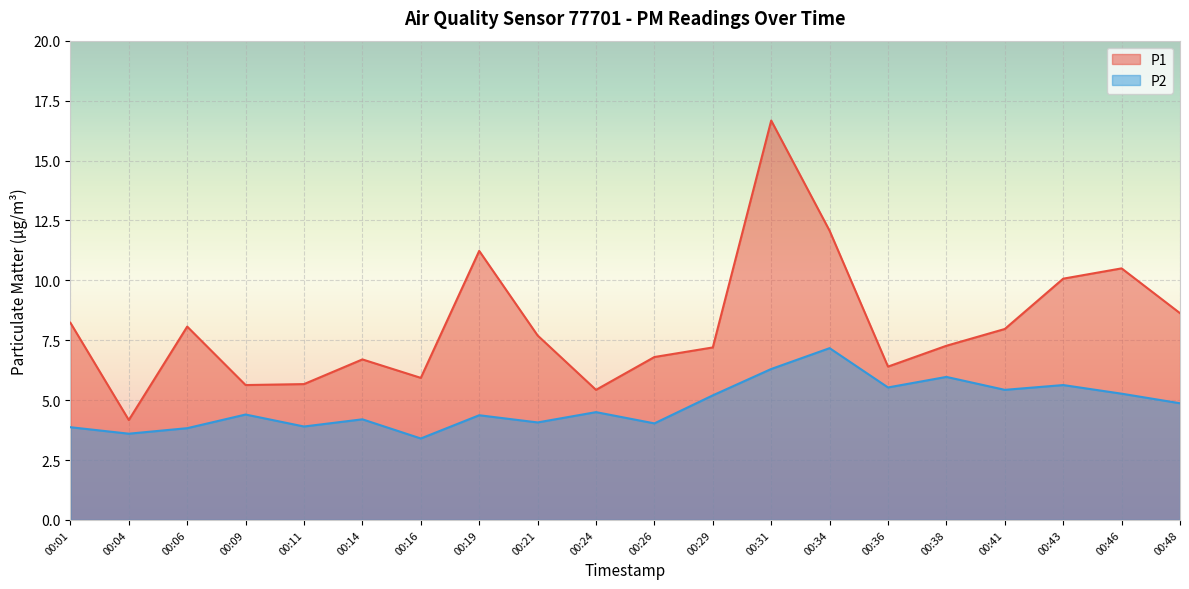

List the series in order of their overall mean, lowest first.

P2, P1